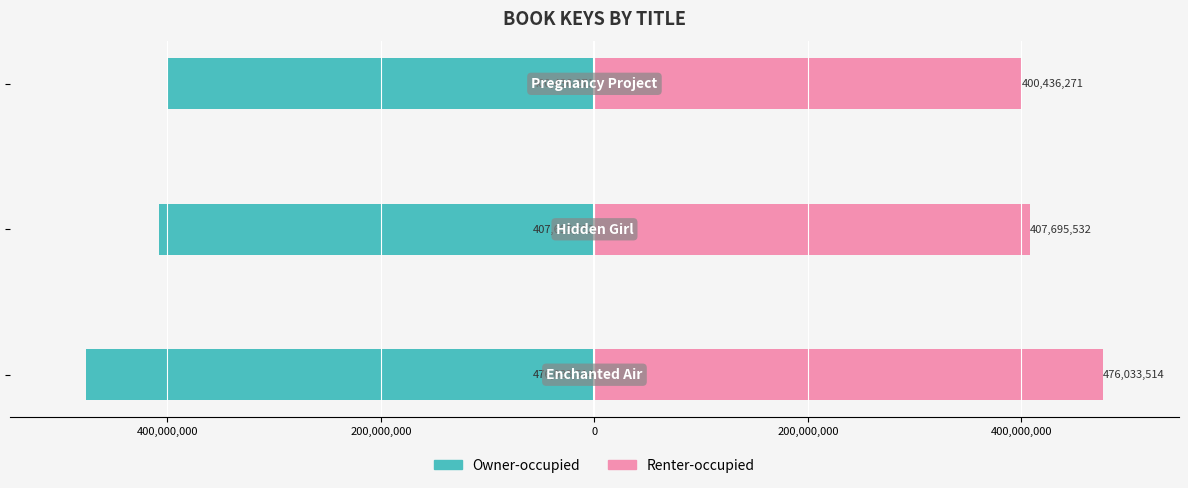

What is the lowest value of the Renter-occupied series?

400436271